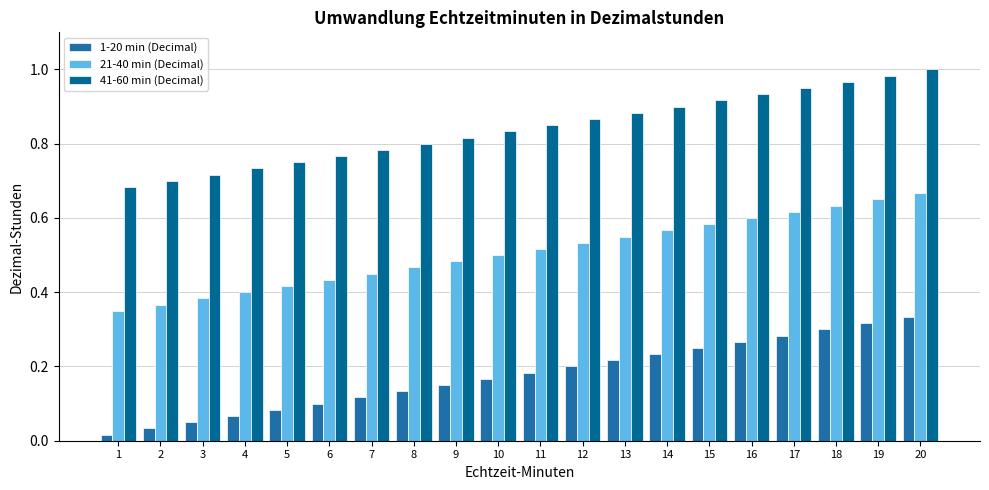

What is the difference between the maximum and minimum values in the 41-60 min (Decimal) series?

0.3